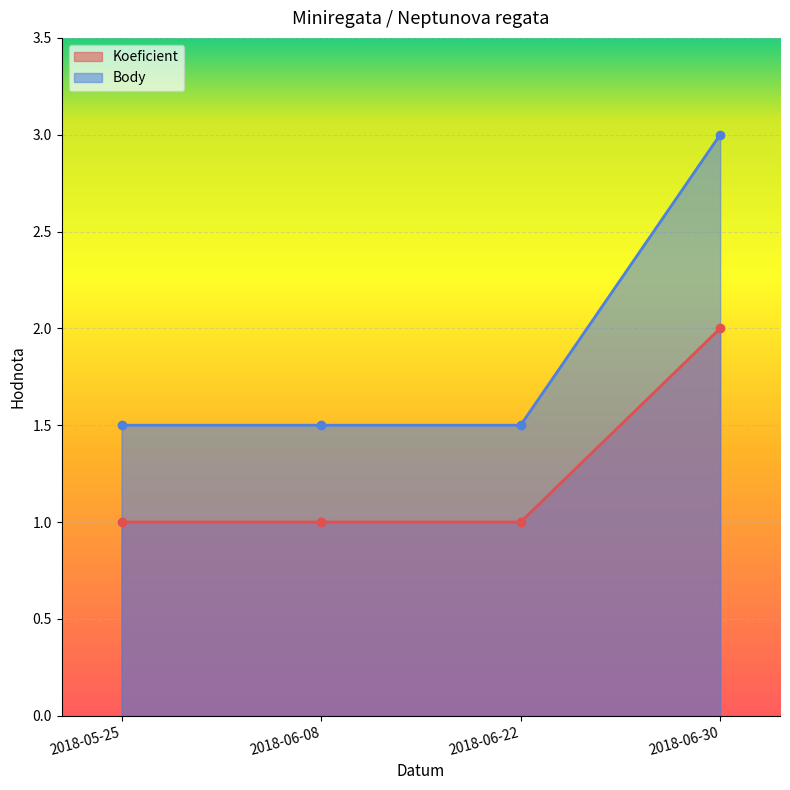

Rank the categories by Body value from lowest to highest.

2018-05-25, 2018-06-08, 2018-06-22, 2018-06-30